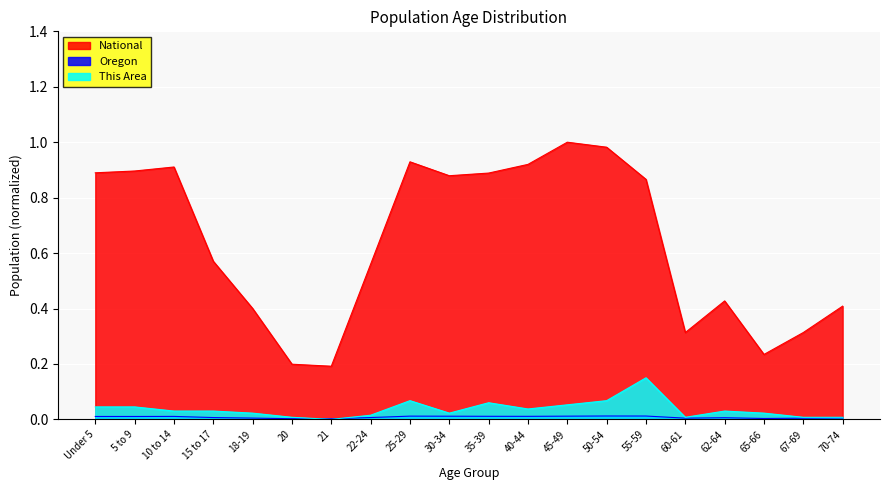

What is the spread (max minus min) of values at 45-49?

1.0